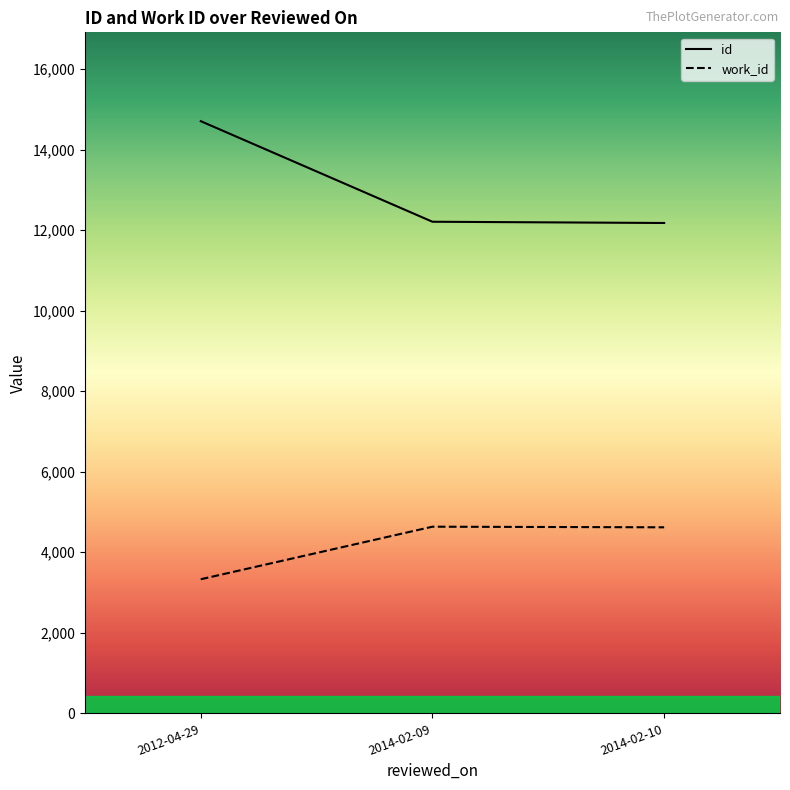

How many lines are shown in the chart?

2